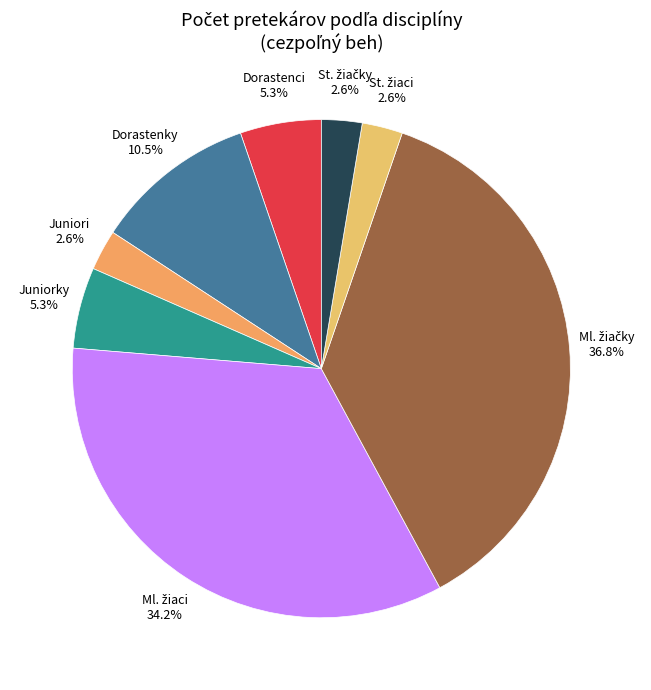

Does Dorastenci represent more than half of the total?

No